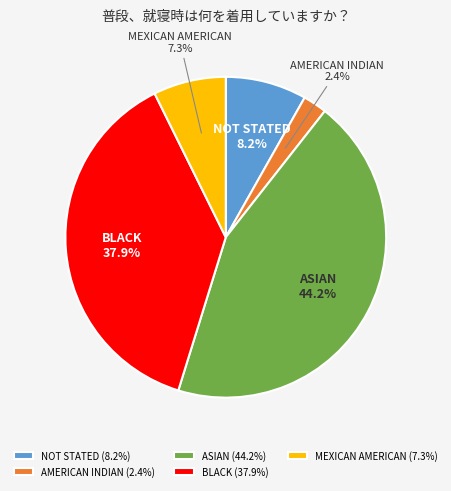

Count the number of slices in the pie.

5